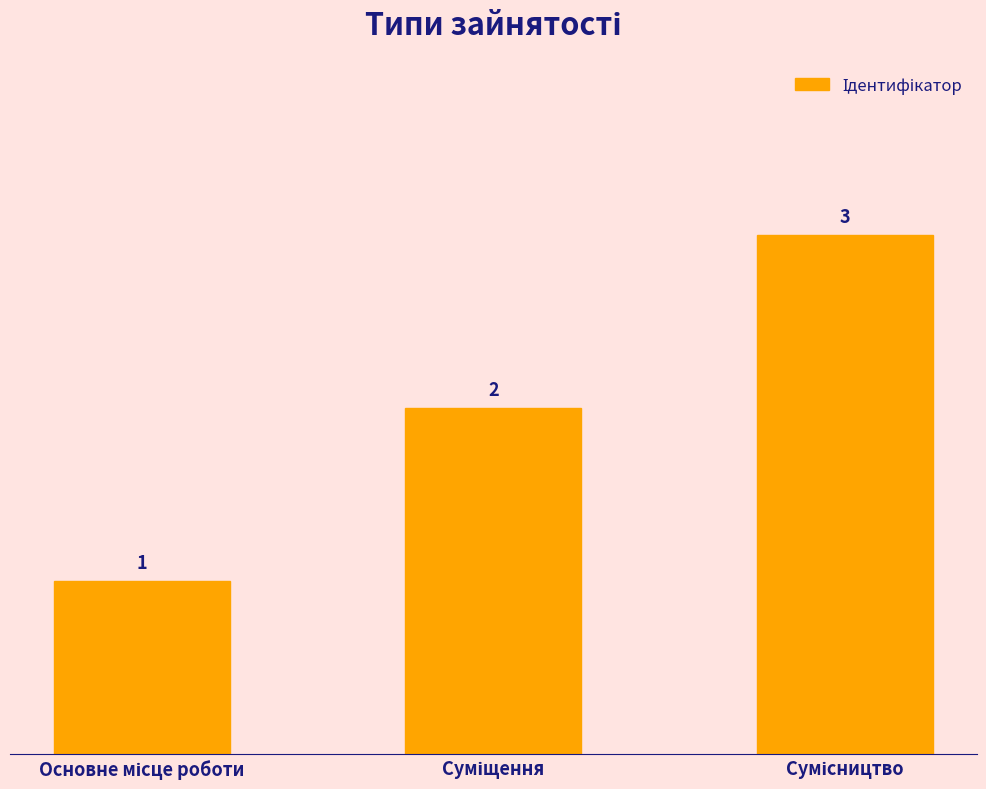

What is the value of the 1st bar from the left?

1